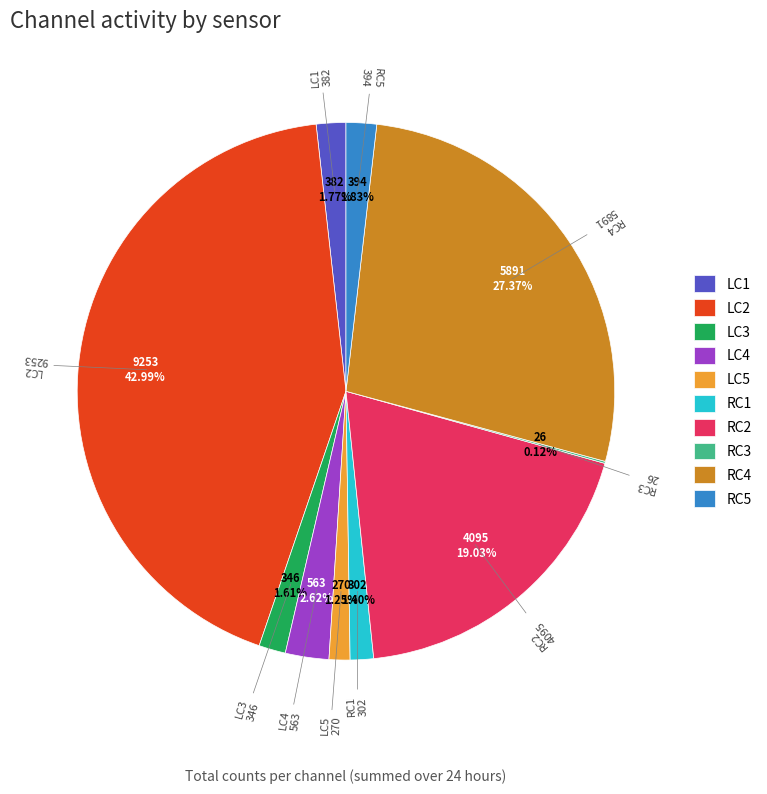

Does RC1 account for over 50% of the chart?

No